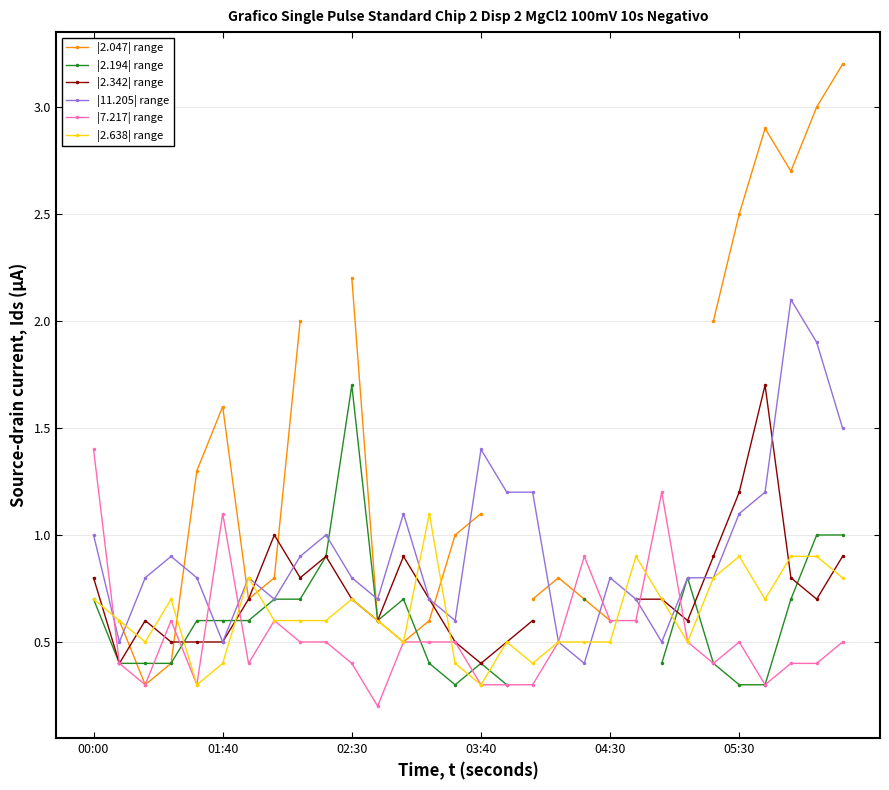

What is the sum of all |2.638| range values?

18.9